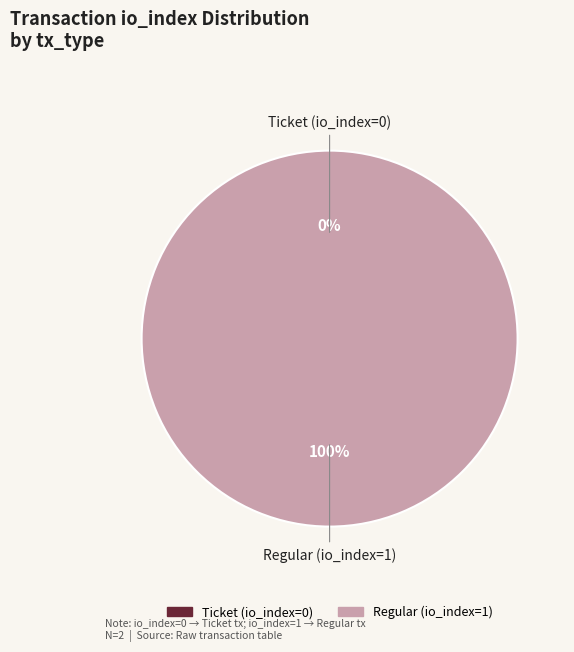

What is the largest slice in the pie chart?

Regular (io_index=1)